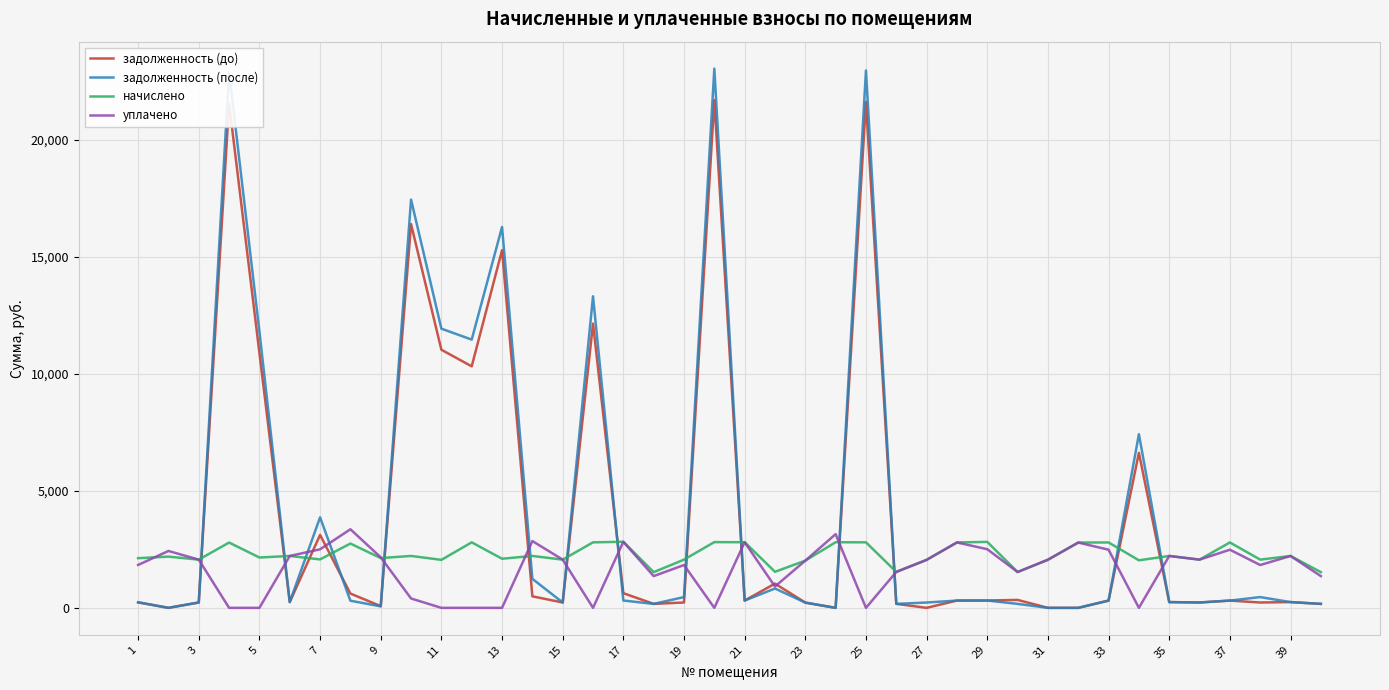

How many categories are shown in the chart?

40